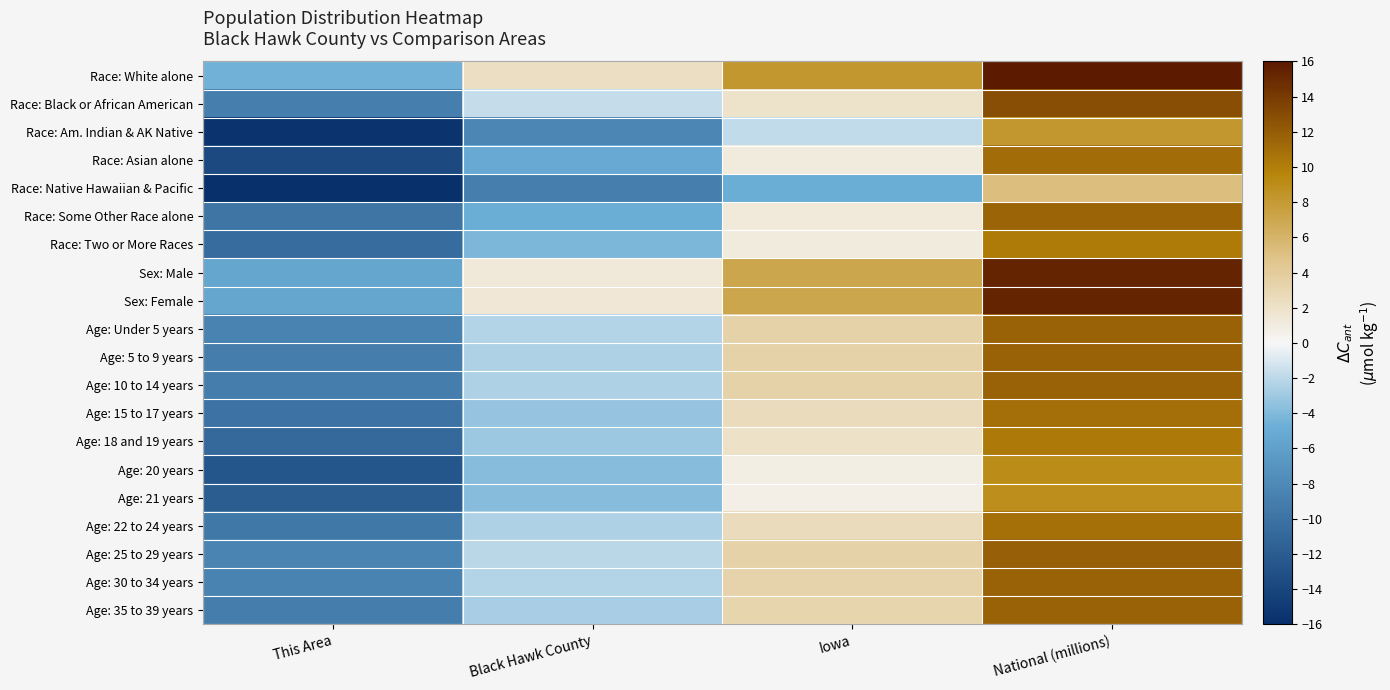

Reading right to left, what are all the values shown in this chart?

Race: White alone: National (millions)=16.0	Iowa=8.1	Black Hawk County=2.4	This Area=-4.5
Race: Black or African American: National (millions)=12.9	Iowa=2.0	Black Hawk County=-1.7	This Area=-8.9
Race: Am. Indian & AK Native: National (millions)=8.2	Iowa=-1.8	Black Hawk County=-8.3	This Area=-15.6
Race: Asian alone: National (millions)=11.1	Iowa=1.0	Black Hawk County=-5.1	This Area=-13.6
Race: Native Hawaiian & Pacific: National (millions)=5.2	Iowa=-4.8	Black Hawk County=-9.0	This Area=-16.0
Race: Some Other Race alone: National (millions)=11.6	Iowa=1.1	Black Hawk County=-4.8	This Area=-9.8
Race: Two or More Races: National (millions)=10.2	Iowa=1.0	Black Hawk County=-4.1	This Area=-10.6
Sex: Male: National (millions)=15.3	Iowa=7.0	Black Hawk County=1.4	This Area=-5.5
Sex: Female: National (millions)=15.4	Iowa=7.1	Black Hawk County=1.5	This Area=-5.4
Age: Under 5 years: National (millions)=11.7	Iowa=3.4	Black Hawk County=-2.3	This Area=-8.6
Age: 5 to 9 years: National (millions)=11.7	Iowa=3.4	Black Hawk County=-2.4	This Area=-9.1
Age: 10 to 14 years: National (millions)=11.7	Iowa=3.4	Black Hawk County=-2.5	This Area=-9.1
Age: 15 to 17 years: National (millions)=10.9	Iowa=2.6	Black Hawk County=-3.3	This Area=-10.0
Age: 18 and 19 years: National (millions)=10.3	Iowa=2.0	Black Hawk County=-3.0	This Area=-10.9
Age: 20 years: National (millions)=9.0	Iowa=0.8	Black Hawk County=-3.9	This Area=-12.6
Age: 21 years: National (millions)=8.9	Iowa=0.7	Black Hawk County=-3.8	This Area=-11.9
Age: 22 to 24 years: National (millions)=10.9	Iowa=2.5	Black Hawk County=-2.4	This Area=-9.6
Age: 25 to 29 years: National (millions)=11.8	Iowa=3.4	Black Hawk County=-2.1	This Area=-8.4
Age: 30 to 34 years: National (millions)=11.7	Iowa=3.3	Black Hawk County=-2.4	This Area=-8.6
Age: 35 to 39 years: National (millions)=11.7	Iowa=3.2	Black Hawk County=-2.6	This Area=-9.1